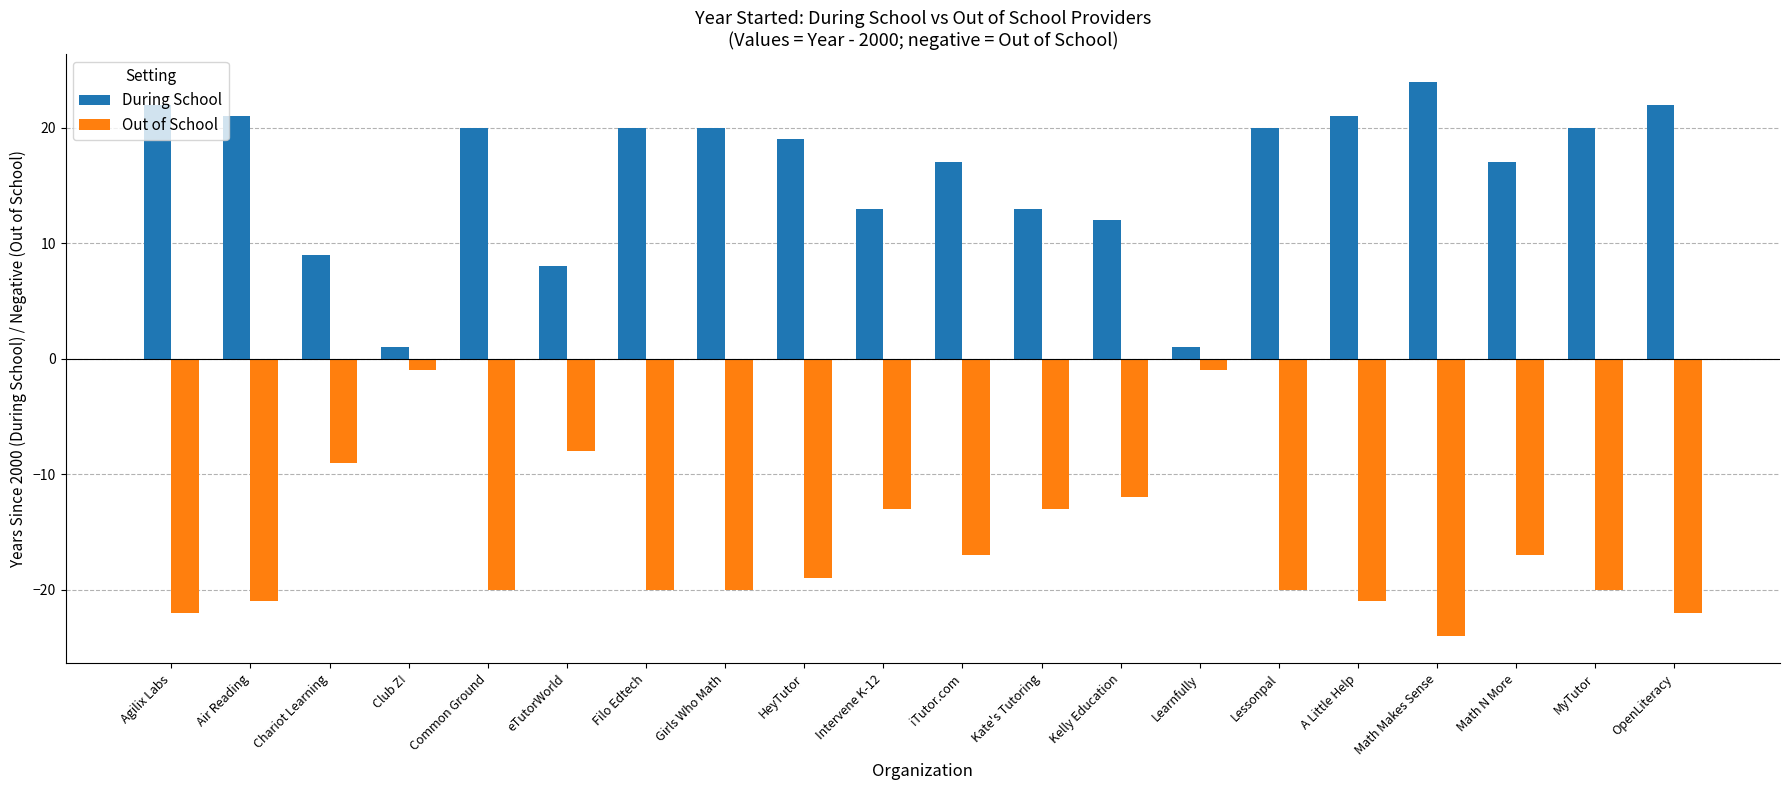

What position from the right is Common Ground?

16